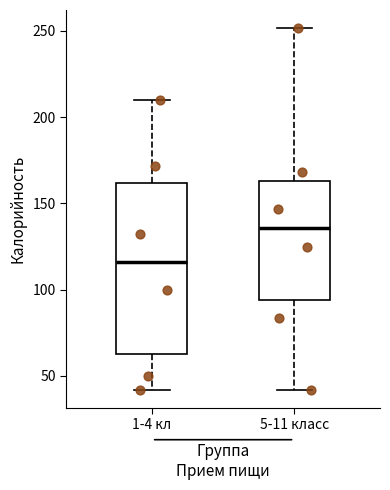

Reading left to right, read every box against the y-axis: the position of its median line, the range the box covers, and the ends of its whiskers. The values are not printed on the chart, so give them approximately, as read against the axis.

1-4 кл: median 115, box 65 to 160, whiskers 40 to 210
5-11 класс: median 135, box 95 to 165, whiskers 40 to 250